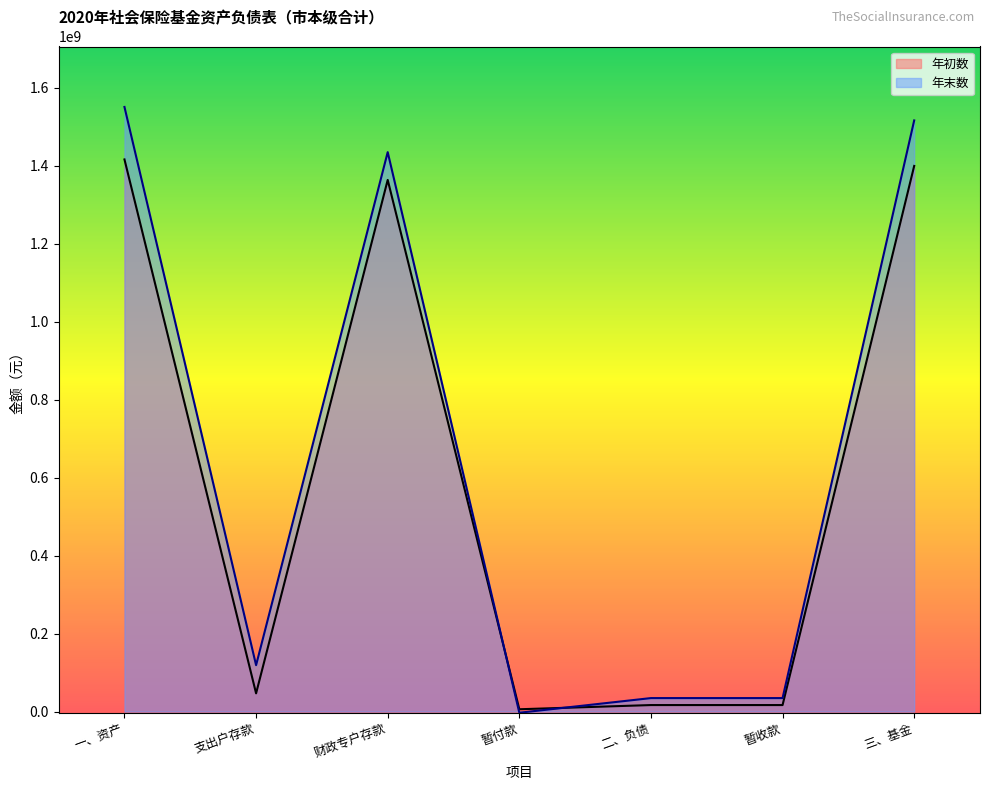

Between 支出户存款 and 财政专户存款, which is larger?

财政专户存款